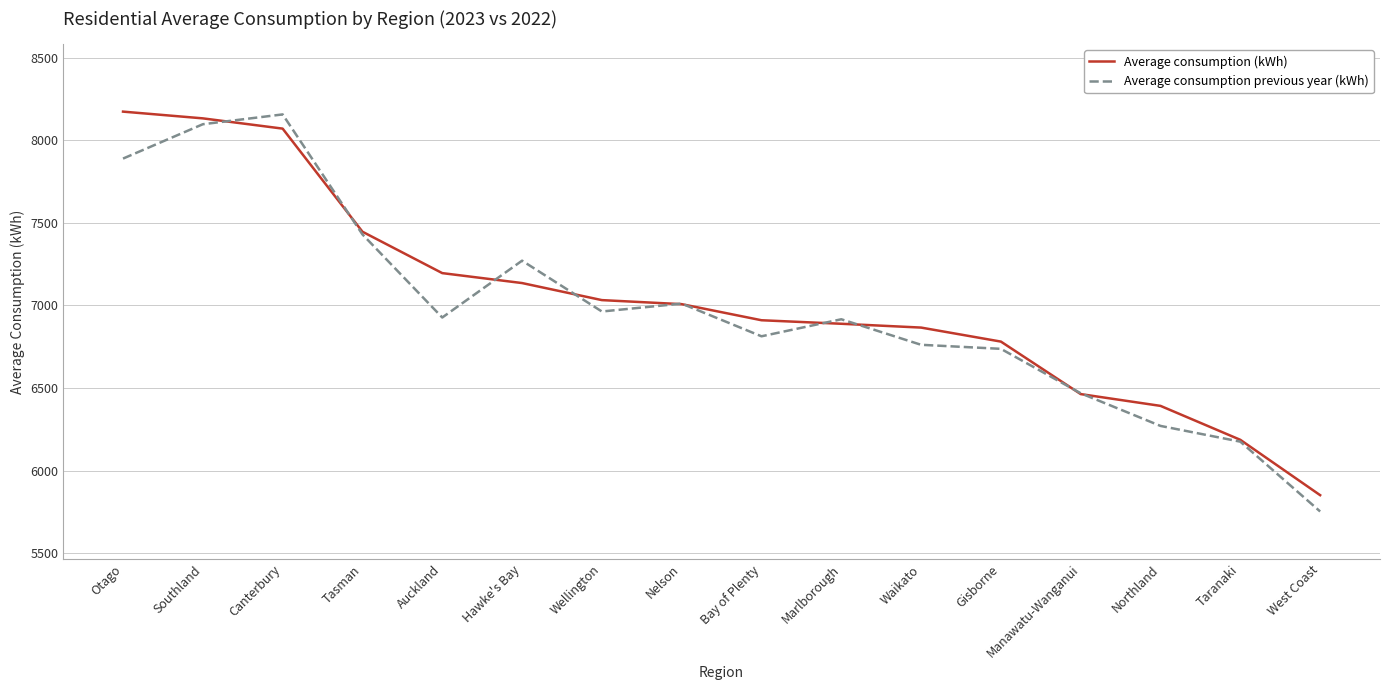

Count the number of data series in this chart.

2